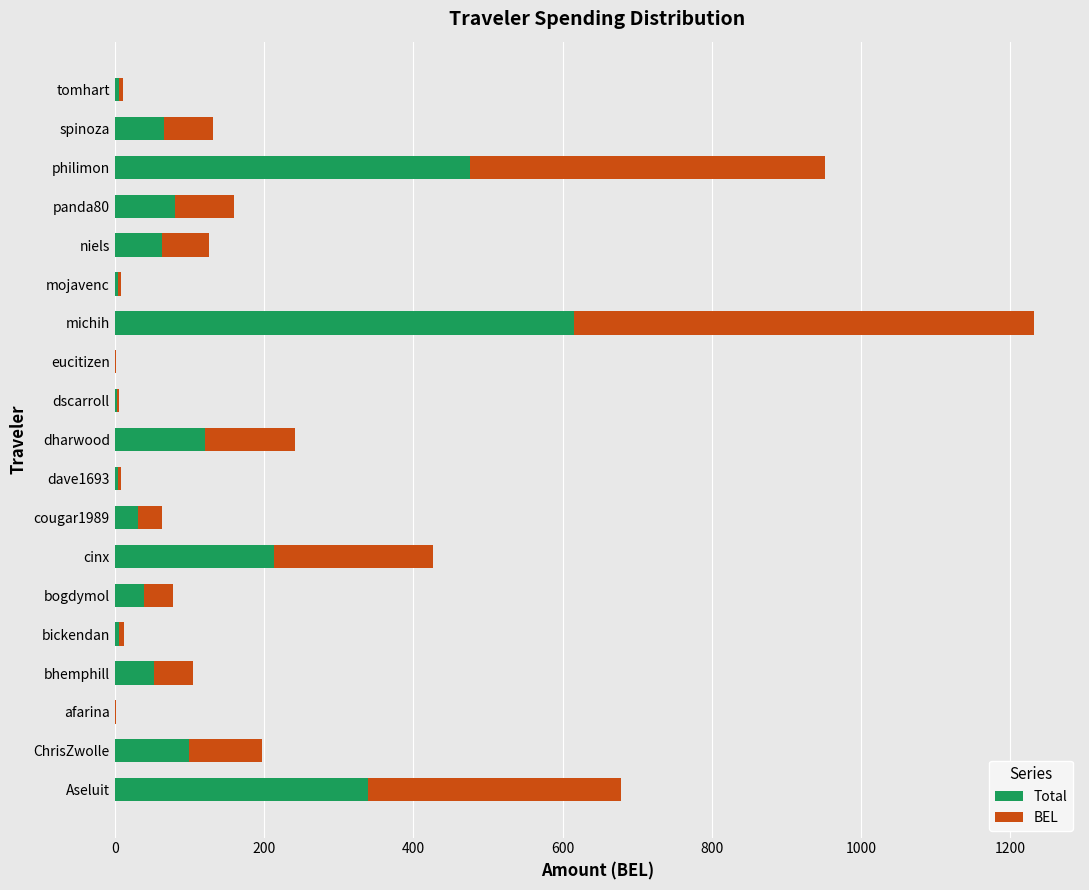

What is the total value across all series at niels?

126.2